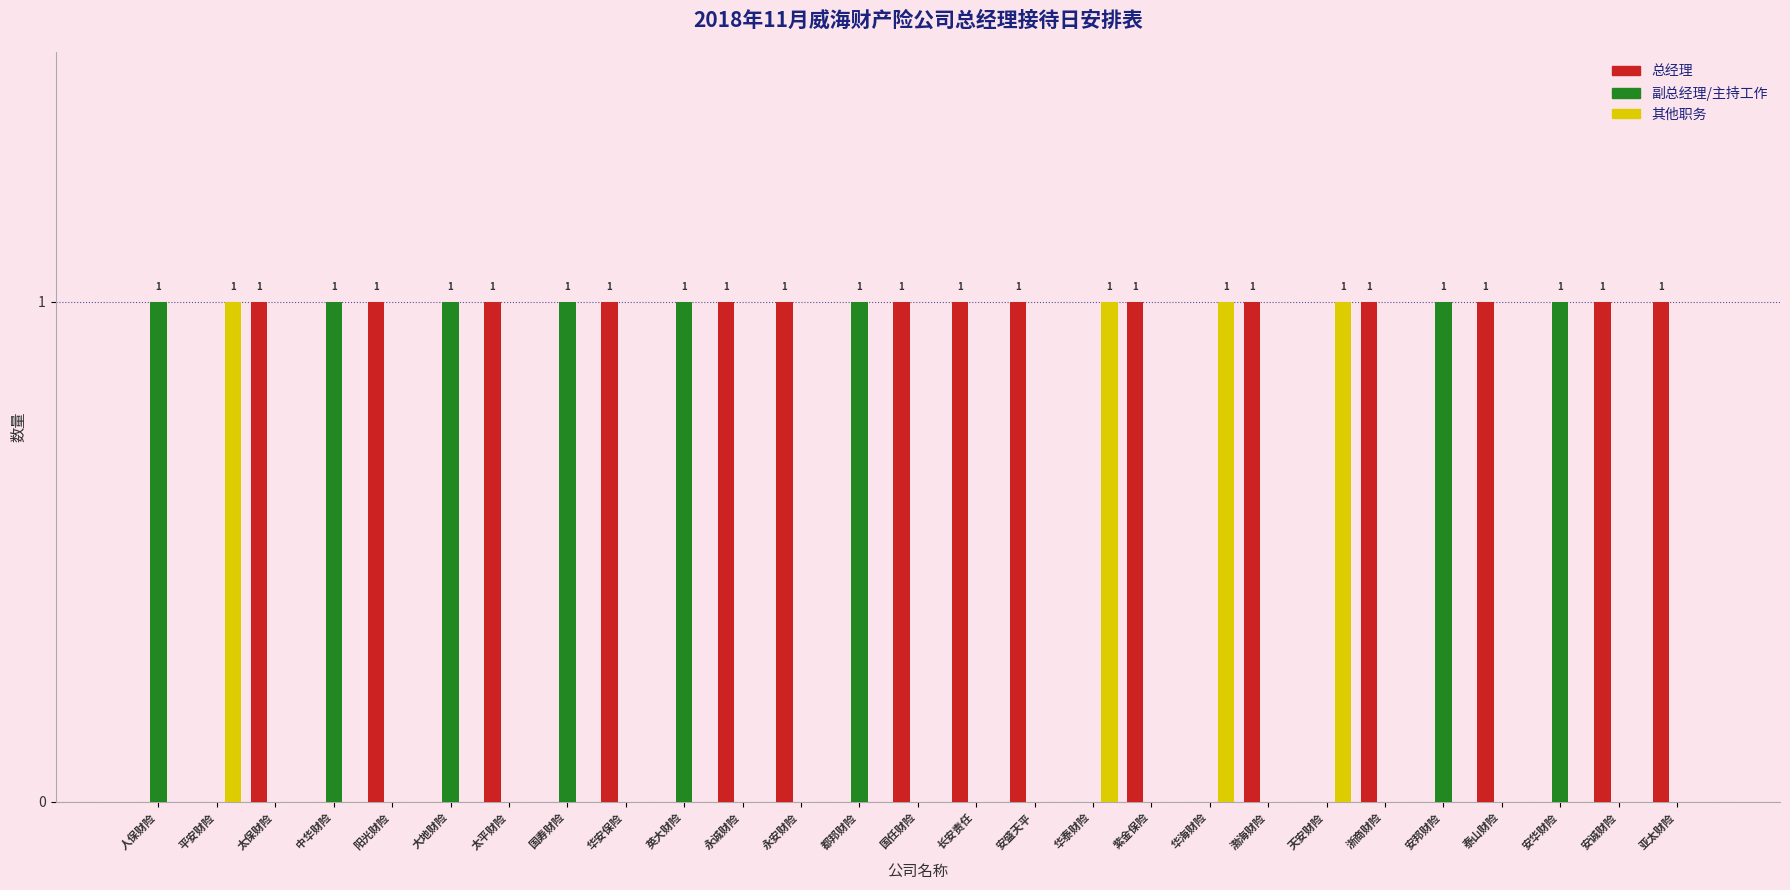

What is the sum of the 副总经理/主持工作 values at 太保财险 and 英大财险?

1